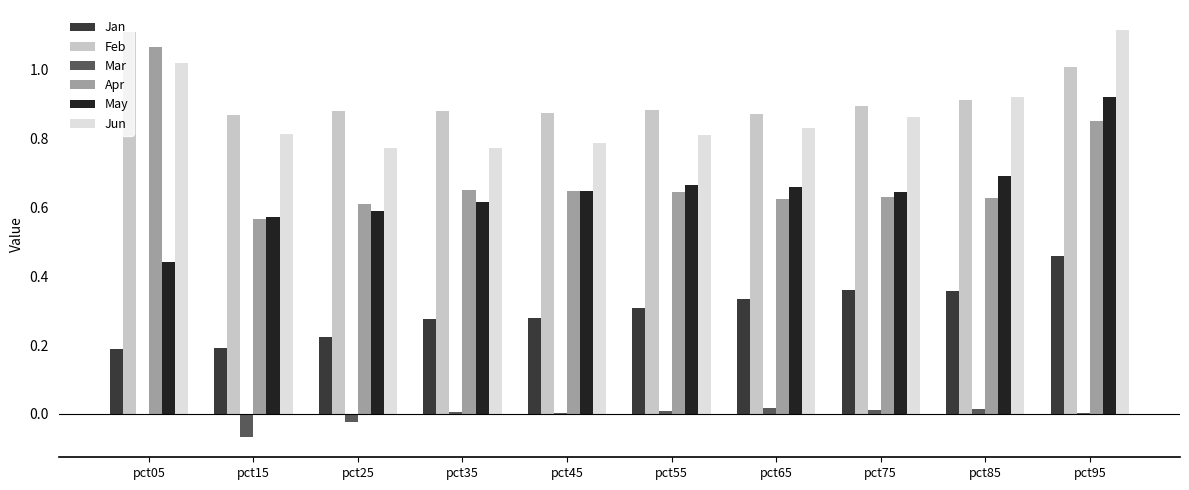

Which series changed the most between pct05 and pct45?

Apr